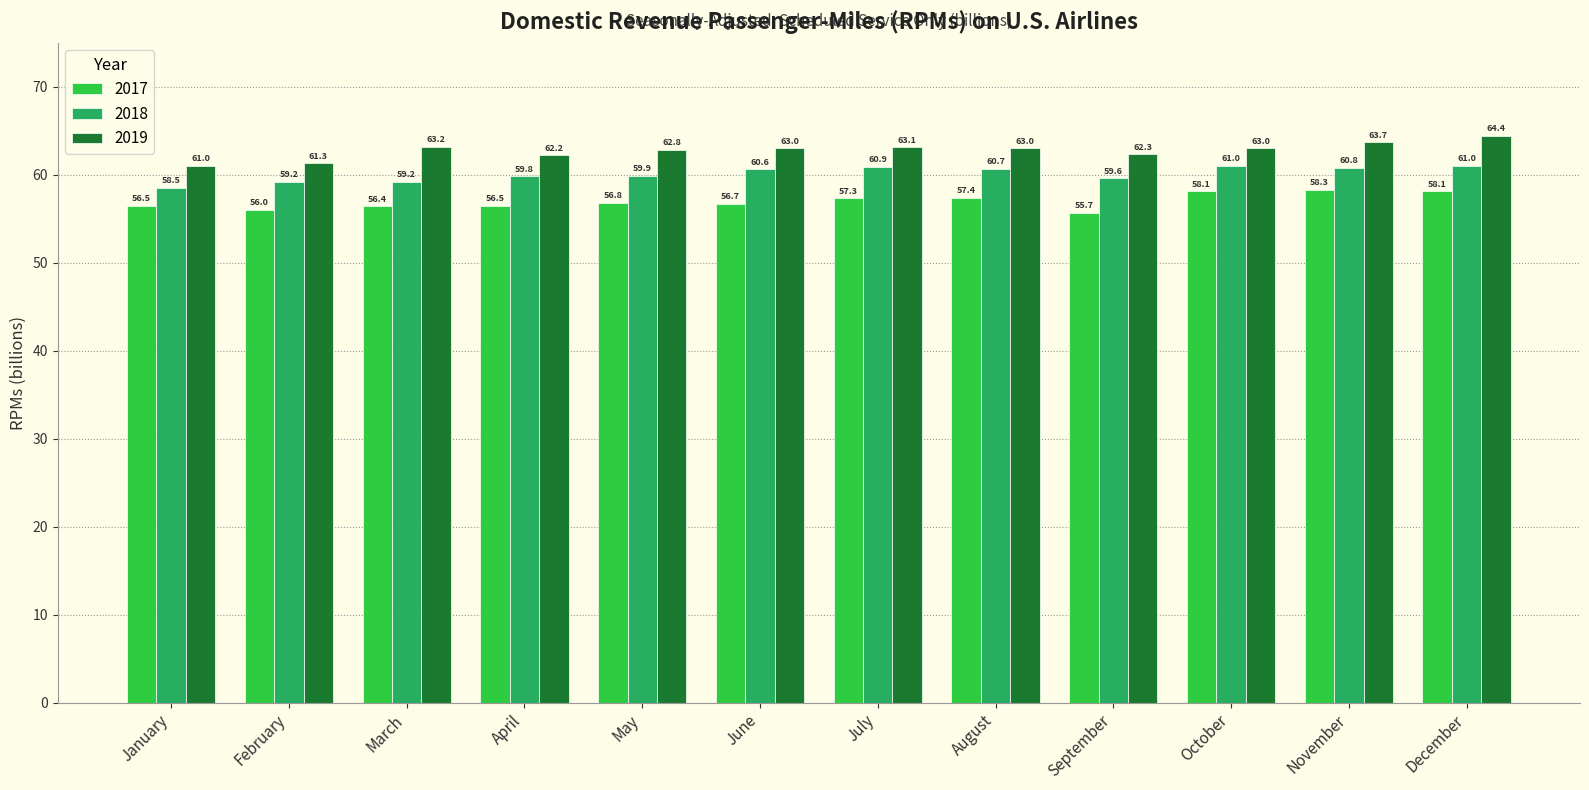

What is the sum of the 2018 values at March and December?

120.2